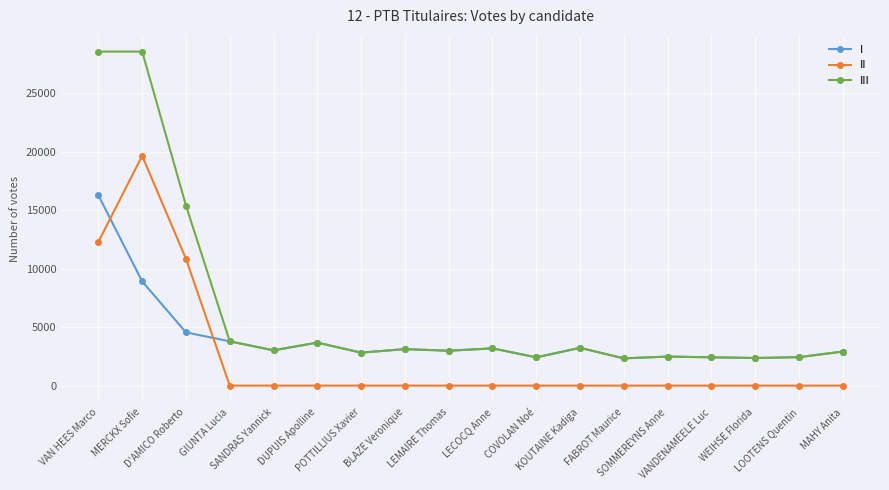

Which series changed the most between VAN HEES Marco and WEIHSE Florida?

III